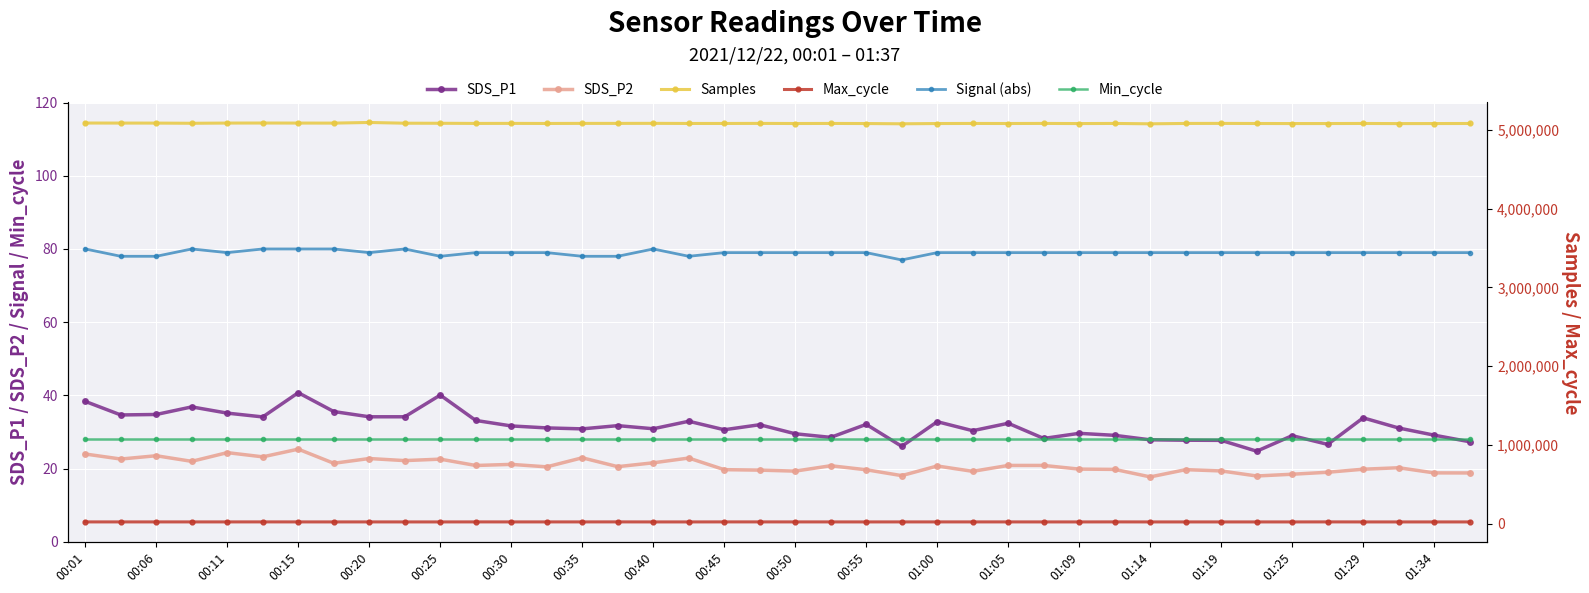

What is the value of the Samples point at the 8th from the left?

5085564.0